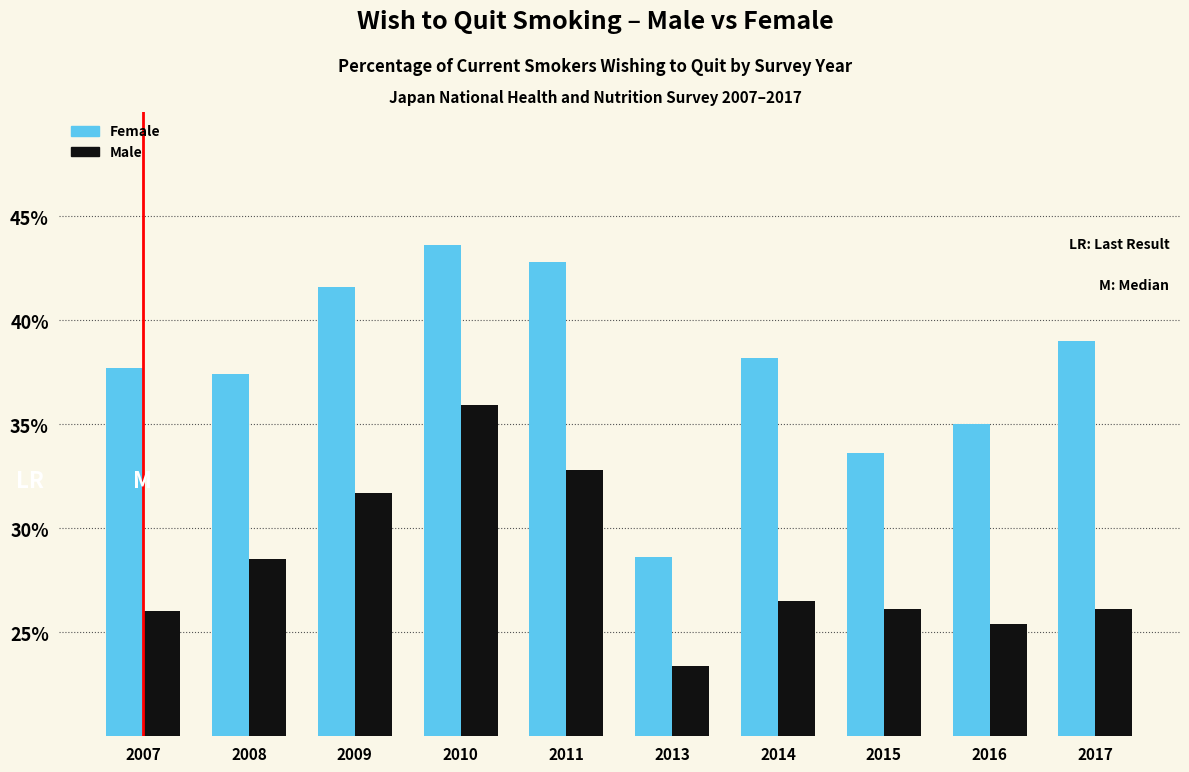

Read the Female value at 2011.

42.8